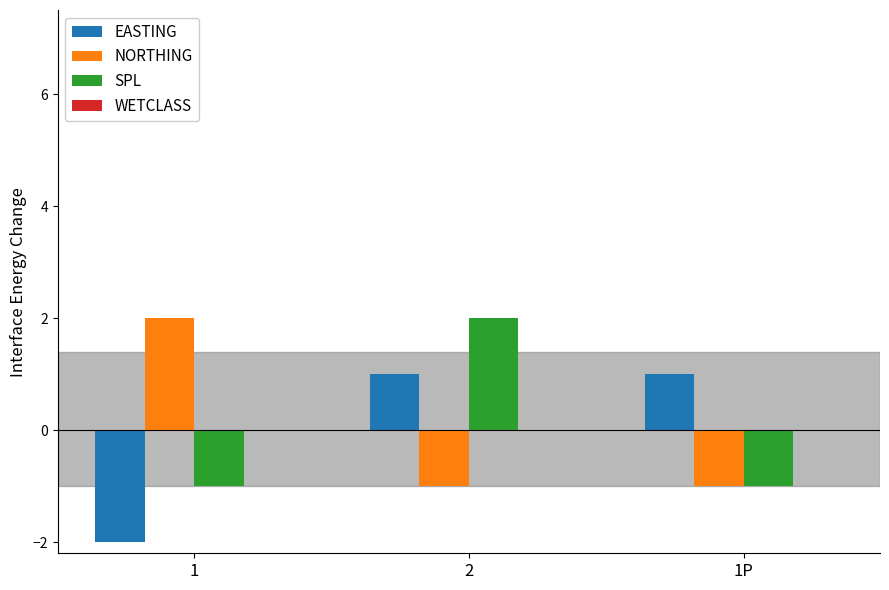

Between 2 and 1P, which series saw the biggest shift?

SPL